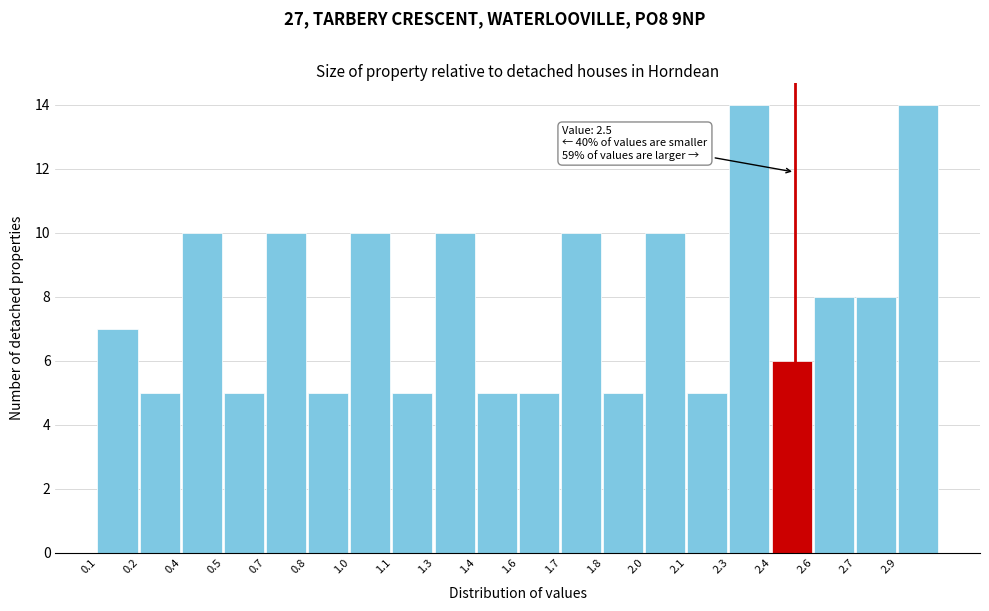

Reading left to right, what are all the values shown in this chart?

7	5	10	5	10	5	10	5	10	5	5	10	5	10	5	14	6	8	8	14